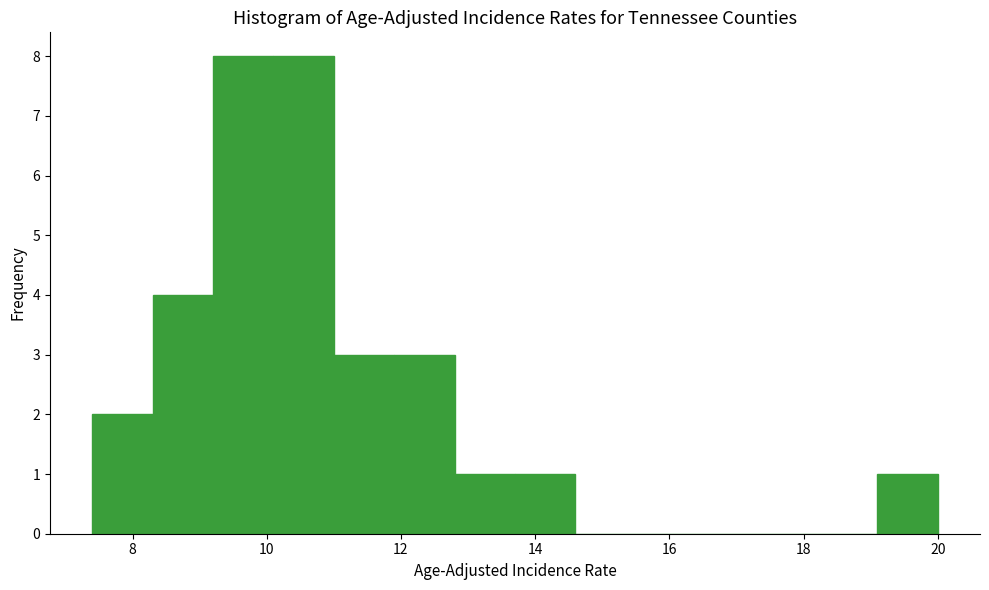

How tall is the bar that spans 9.2 to 10.1 on the x-axis? Neither the bar edges nor the heights are printed on the chart, so give them approximately, as read against the axes.

8